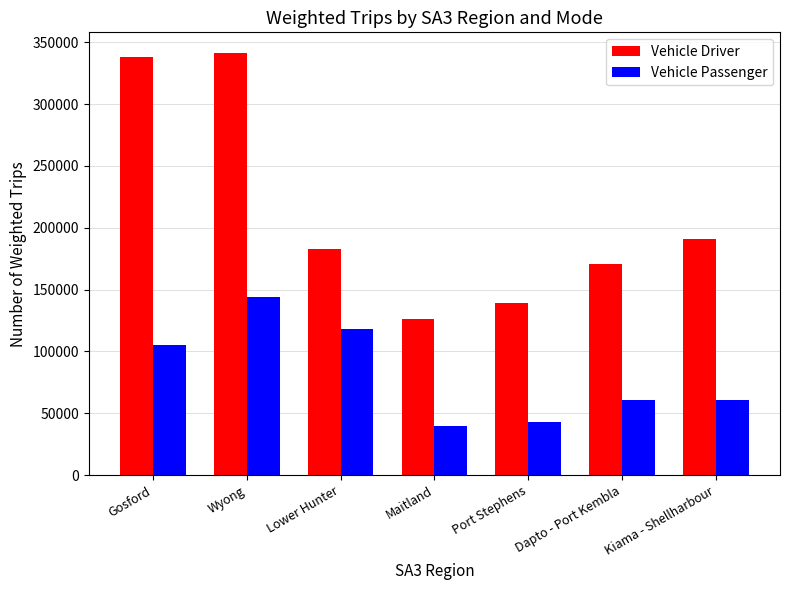

Rank the categories by Vehicle Driver value from highest to lowest.

Wyong, Gosford, Kiama - Shellharbour, Lower Hunter, Dapto - Port Kembla, Port Stephens, Maitland